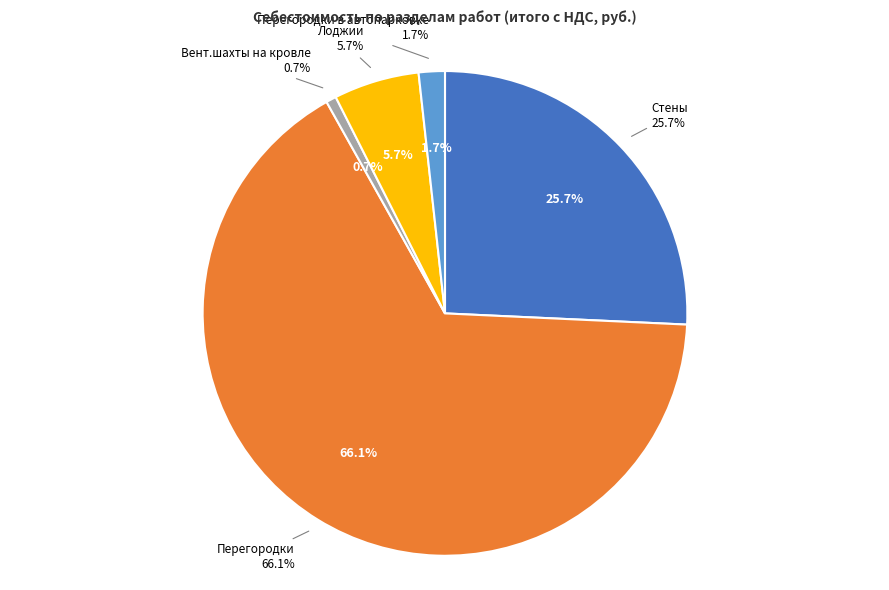

Which slice is the largest?

Перегородки